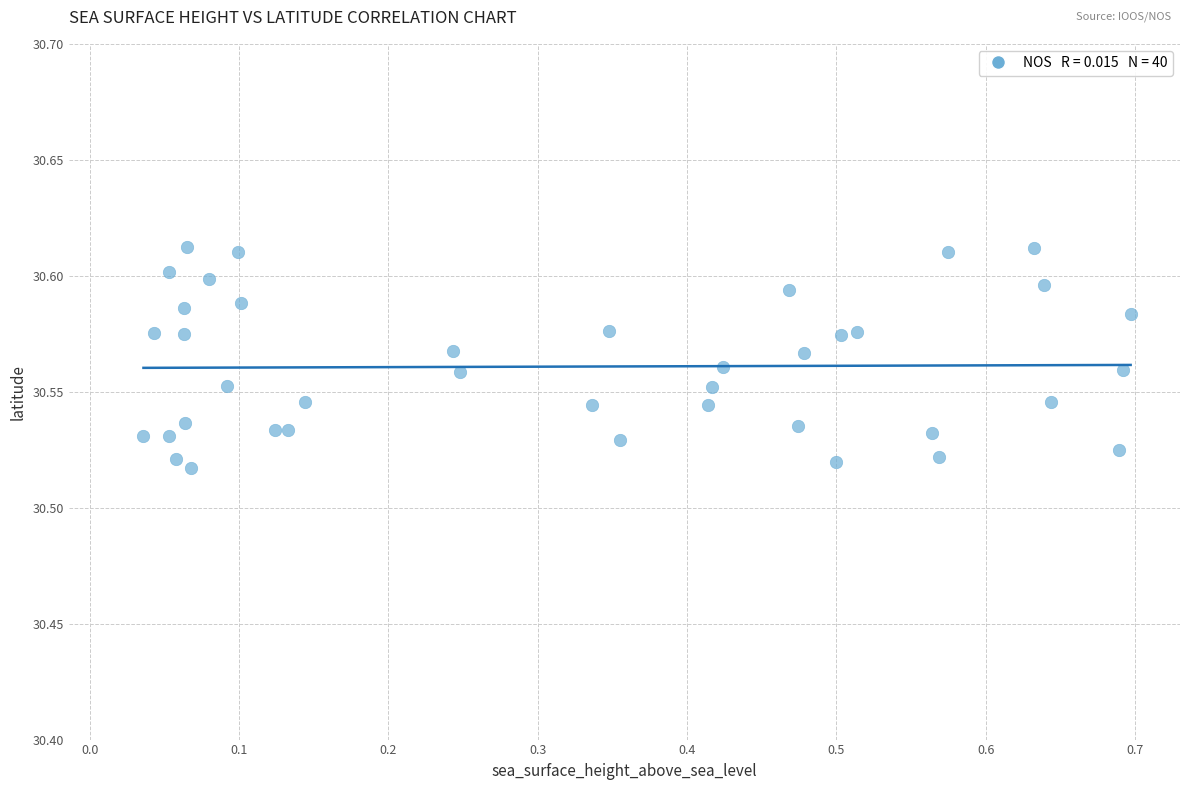

What is the range of X values (max minus min)?

0.7